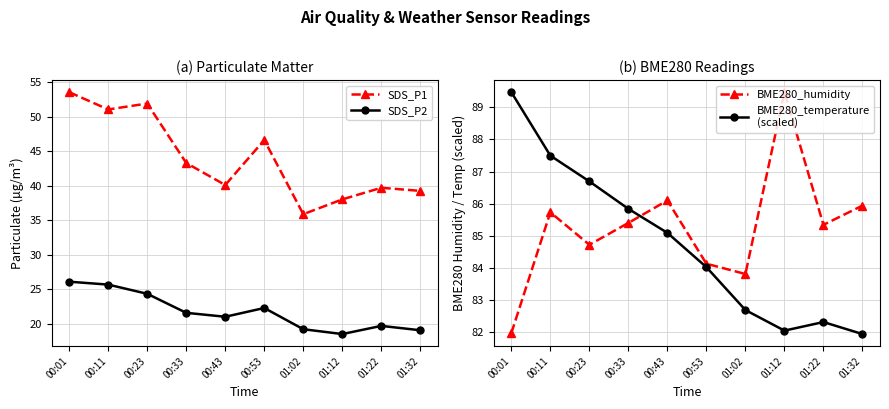

Reading right to left, transcribe all the data shown in this chart.

SDS_P1: 01:32=39.2	01:22=39.7	01:12=38.0	01:02=35.9	00:53=46.6	00:43=40.1	00:33=43.3	00:23=51.9	00:11=51.0	00:01=53.5
SDS_P2: 01:32=19.1	01:22=19.7	01:12=18.6	01:02=19.2	00:53=22.3	00:43=21.1	00:33=21.6	00:23=24.4	00:11=25.7	00:01=26.1
BME280_humidity: 01:32=85.9	01:22=85.3	01:12=89.5	01:02=83.8	00:53=84.1	00:43=86.1	00:33=85.4	00:23=84.7	00:11=85.7	00:01=82.0
BME280_temperature
(scaled): 01:32=81.9	01:22=82.3	01:12=82.0	01:02=82.7	00:53=84.0	00:43=85.1	00:33=85.8	00:23=86.7	00:11=87.5	00:01=89.5